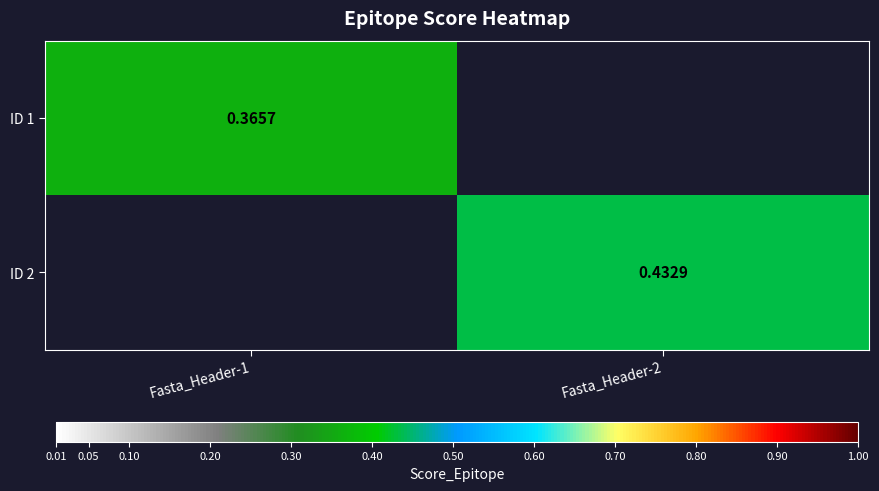

Which series changed the most between Fasta_Header-1 and Fasta_Header-2?

ID 2